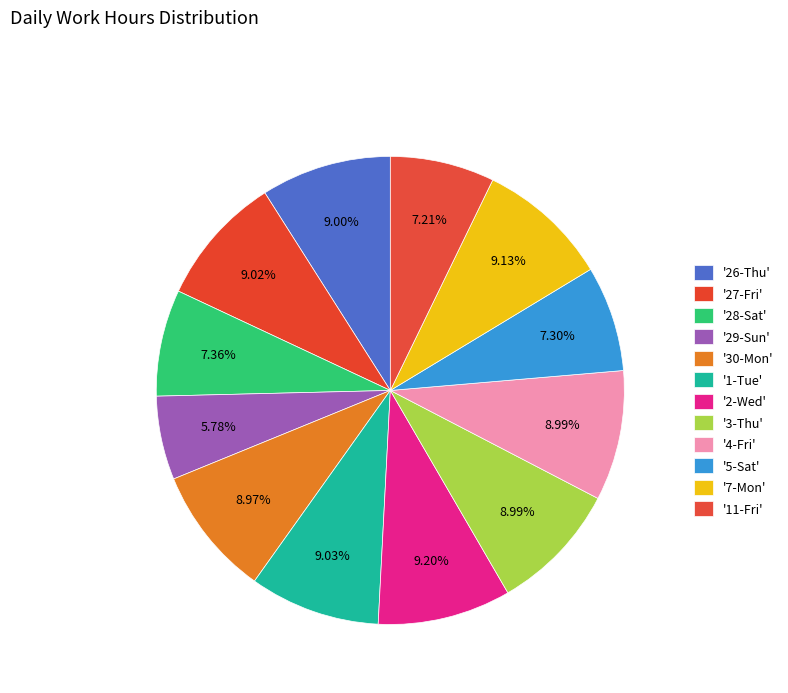

To the nearest percent, what is the average slice percentage?

8%